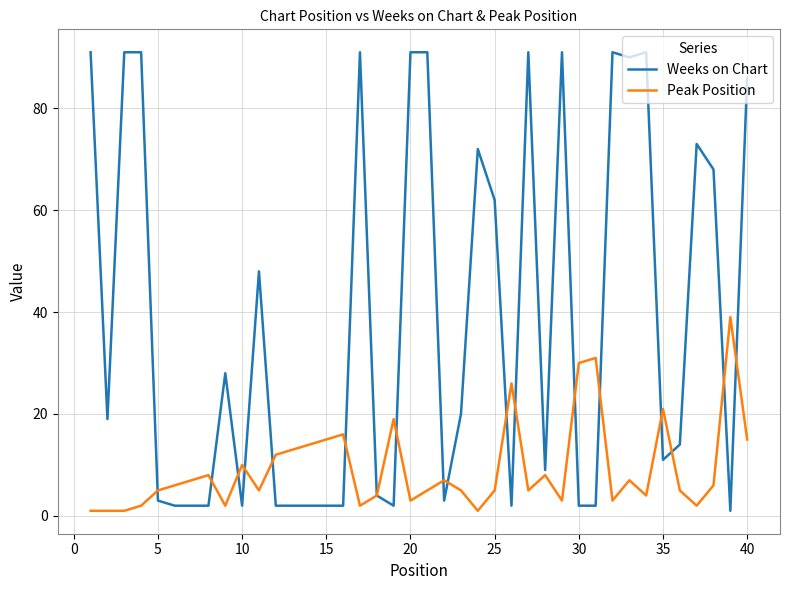

What is the minimum value for Weeks on Chart?

1